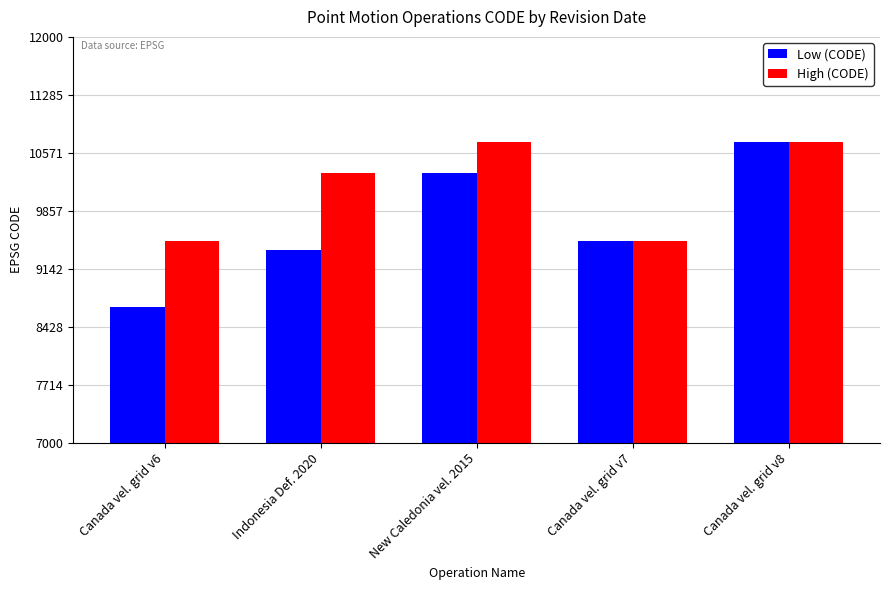

Which series has the largest total across all categories?

High (CODE)